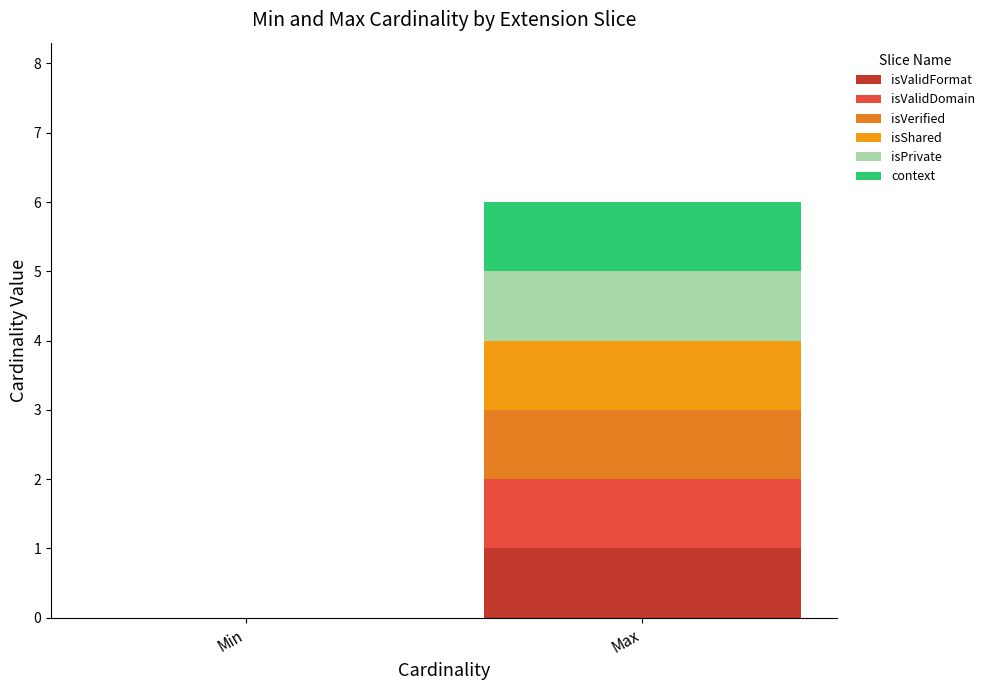

What position from the left is Max?

2